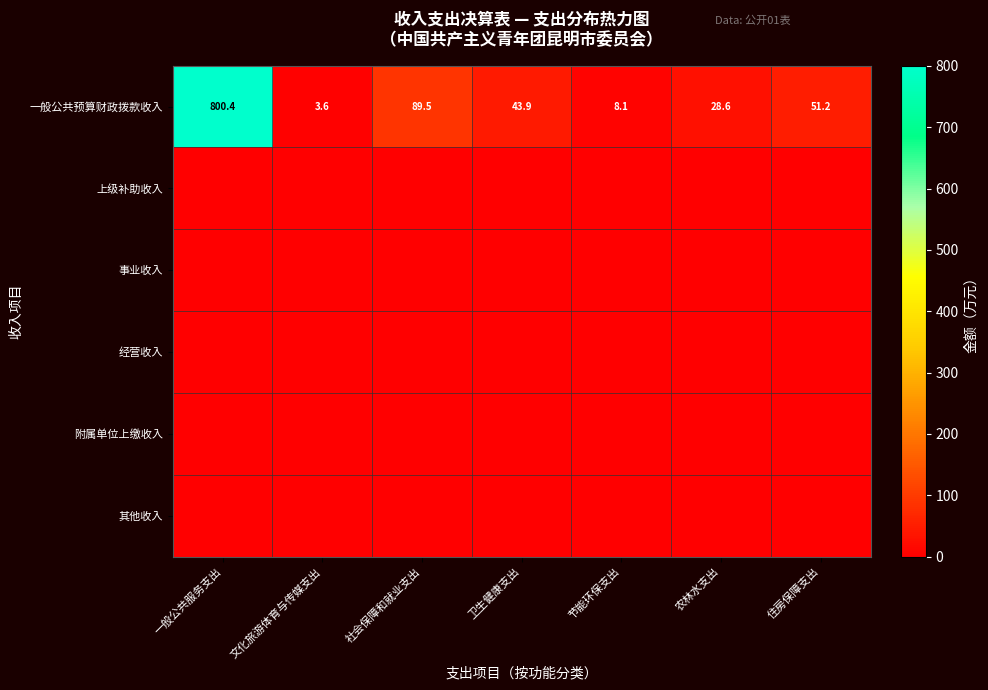

At which label is 一般公共预算财政拨款收入 closest to 402?

社会保障和就业支出